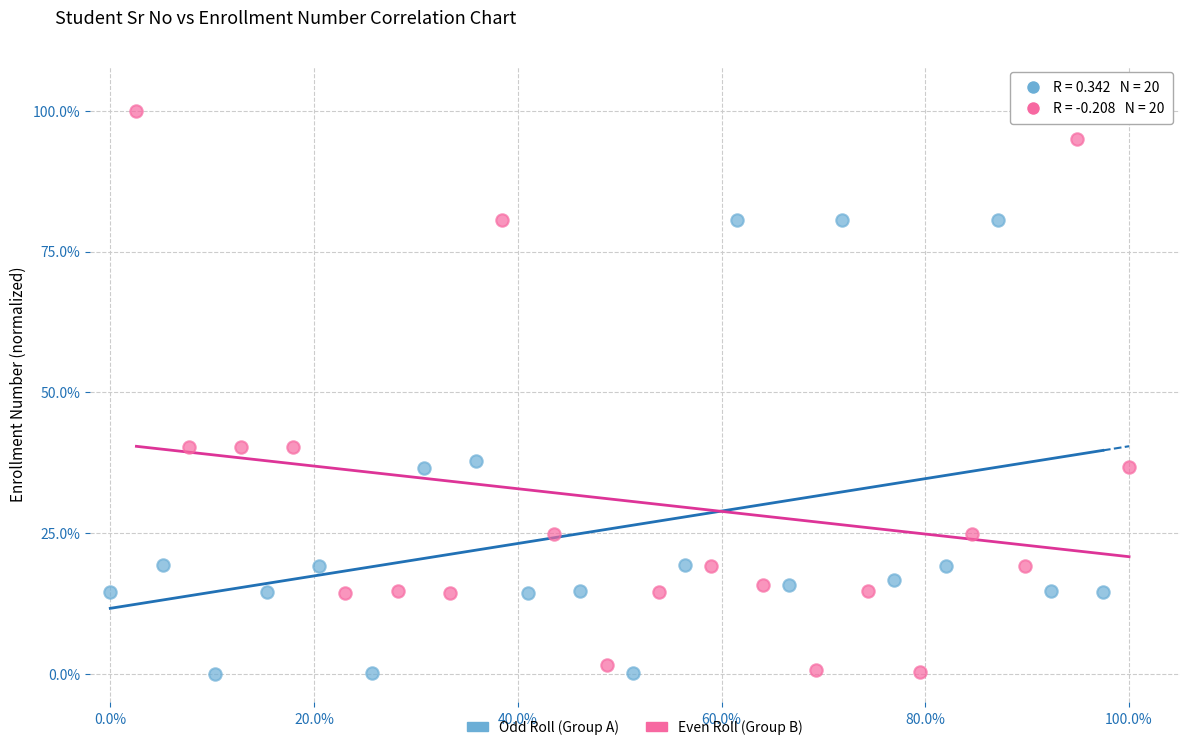

Which series contains the highest Y value?

Even Roll (Group B)